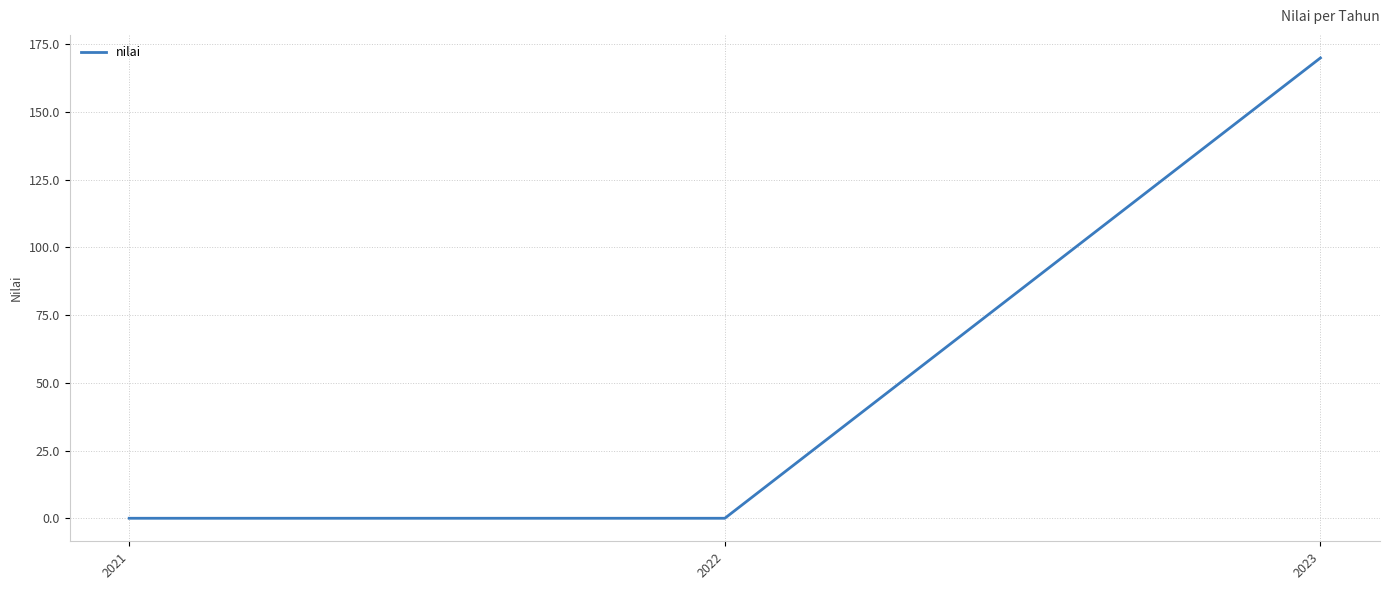

The chart shows a value of -105 at 2022. True or false?

False